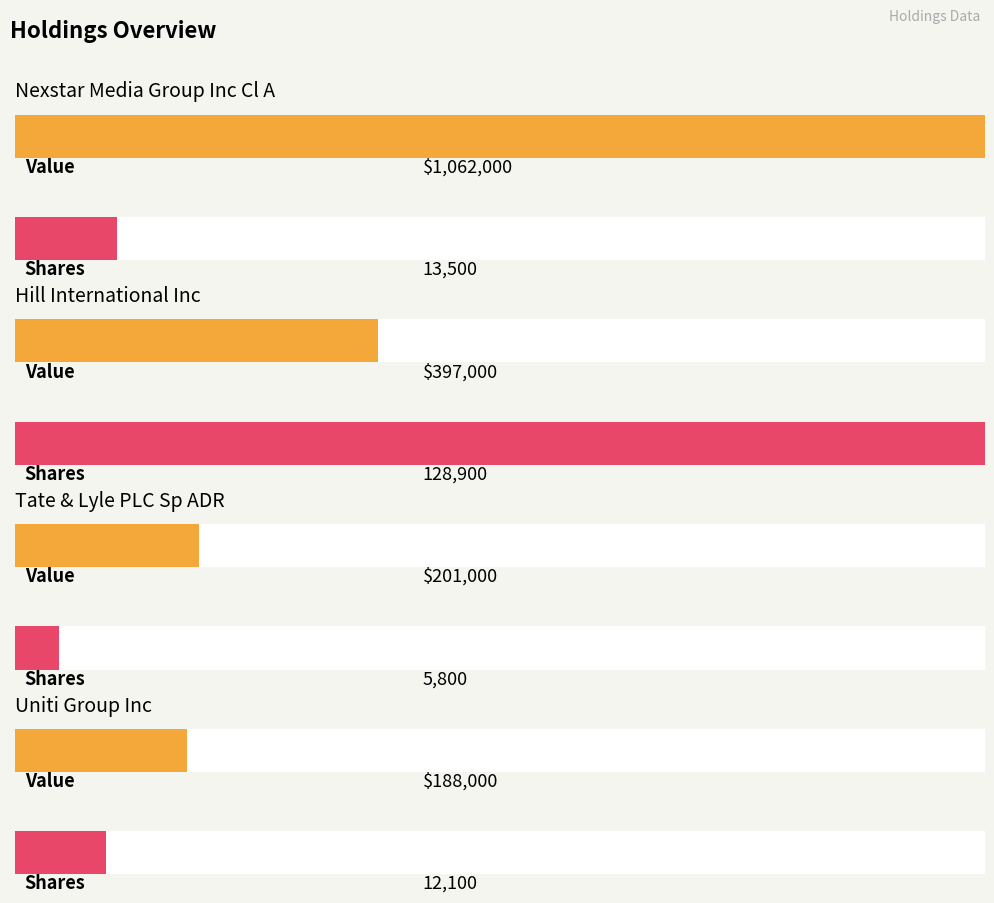

At which label is Value closest to 625000?

Hill International Inc